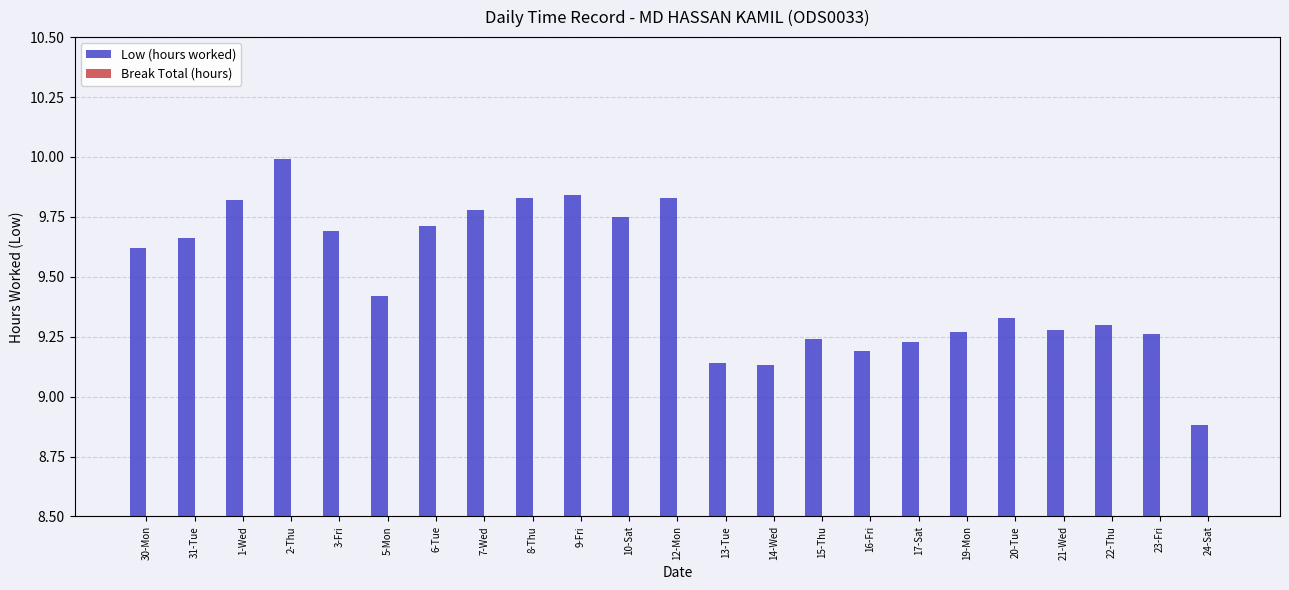

What is the maximum value shown in the chart?

10.0